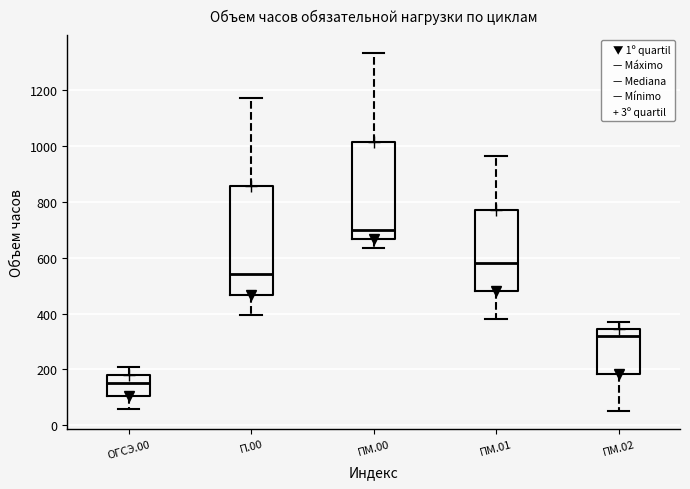

Which box is the tallest, from its lower edge to its upper edge?

П.00